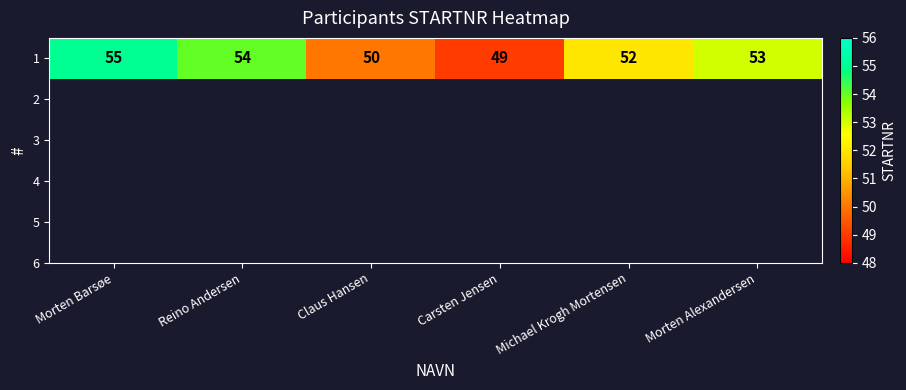

At which label is the value closest to 52?

Michael Krogh Mortensen